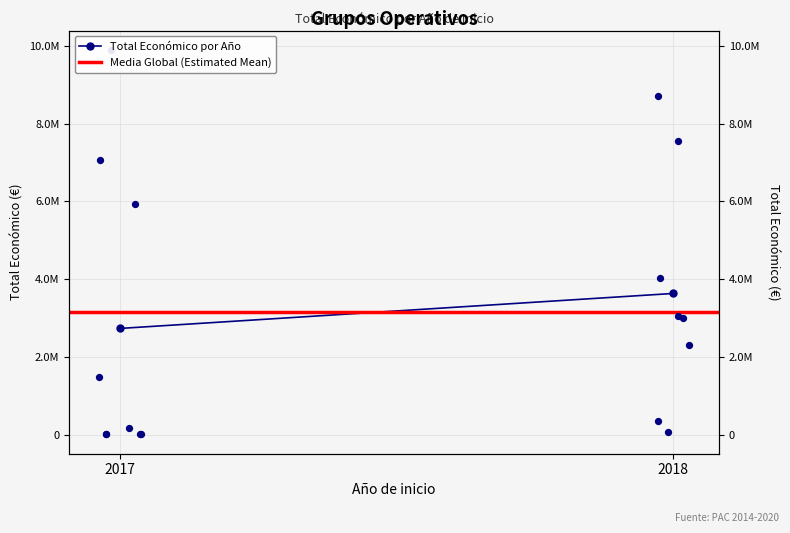

At how many categories does at least one series exceed 2789129?

2